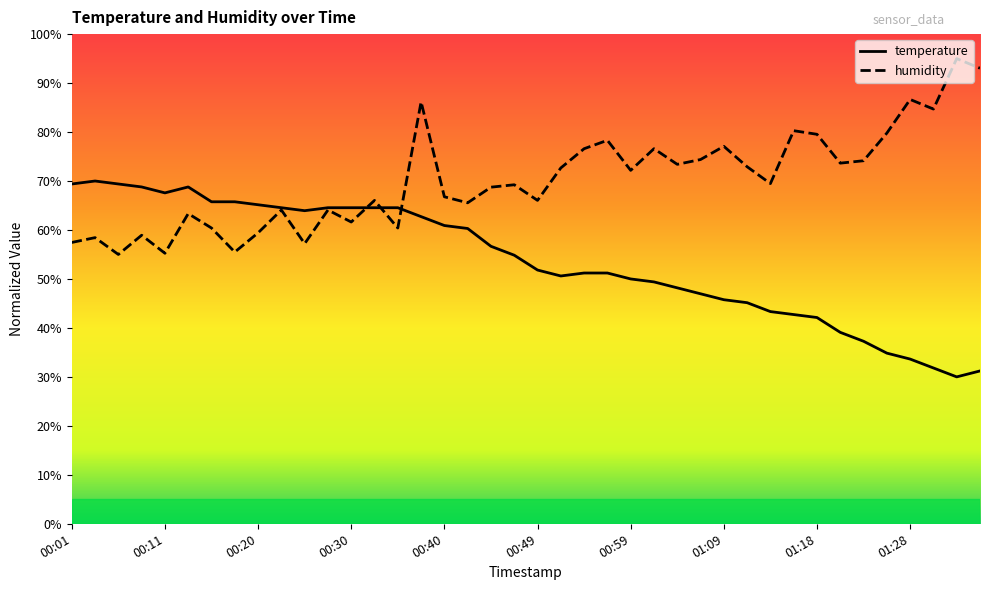

List the series in order of their peak value, lowest first.

temperature, humidity